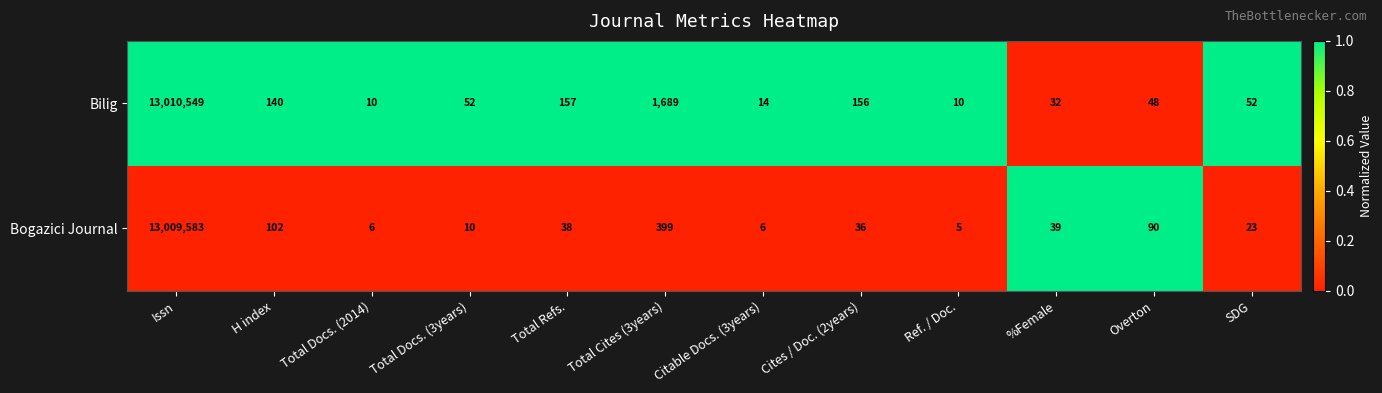

What is the difference between the highest and lowest values at Overton?

42